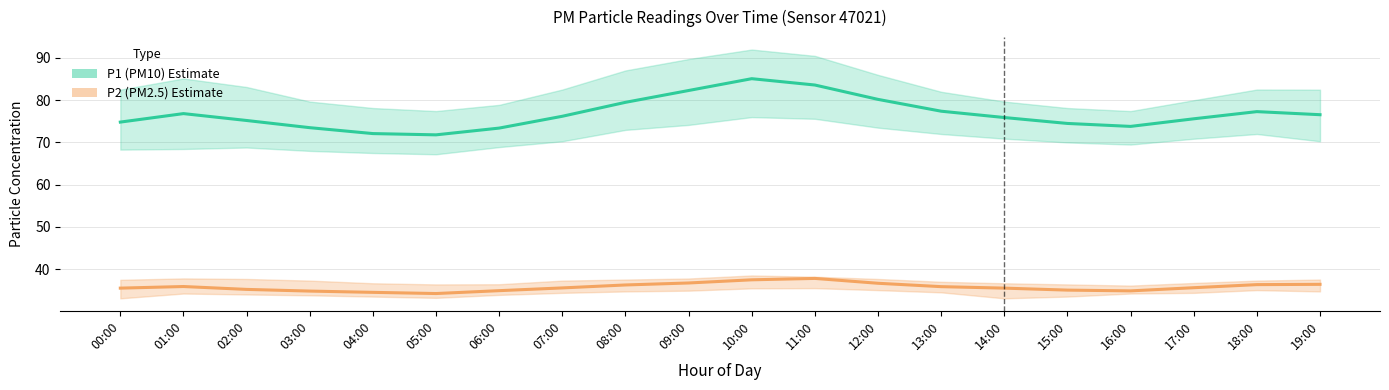

Reading left to right, what are all the values shown in this chart?

P1 (PM10): 74.8	76.8	75.2	73.5	72.1	71.8	73.4	76.2	79.5	82.3	85.1	83.6	80.2	77.4	75.9	74.5	73.8	75.6	77.3	76.6
P2 (PM2.5): 35.5	35.9	35.2	34.8	34.5	34.2	34.9	35.5	36.2	36.7	37.5	37.8	36.6	35.9	35.5	35.0	34.9	35.6	36.3	36.4